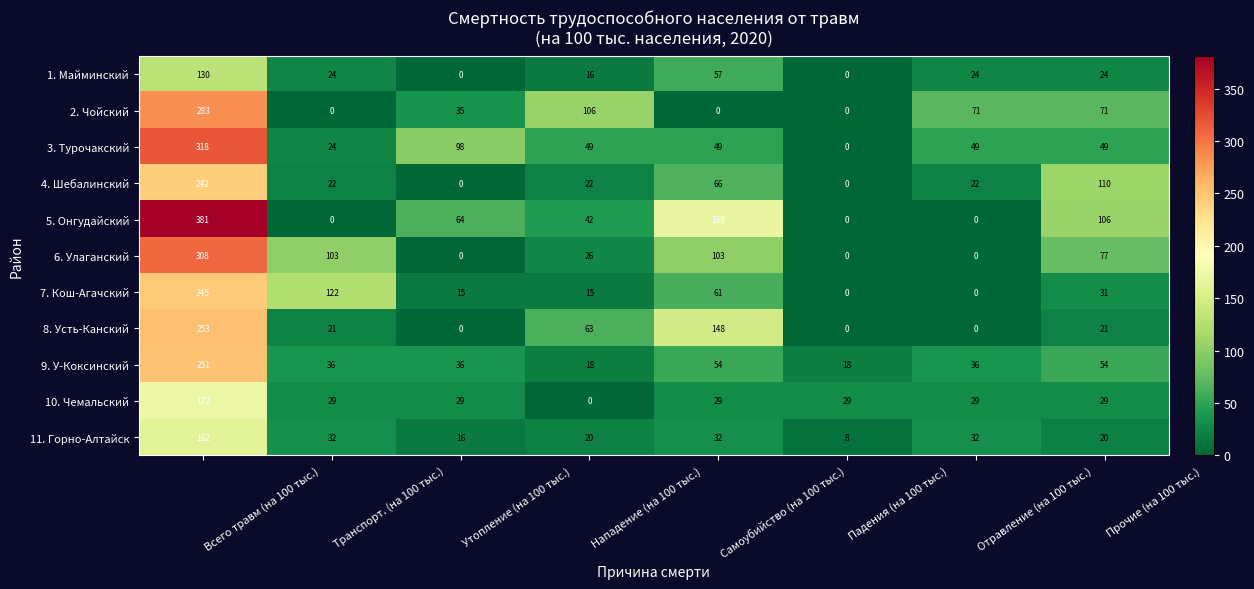

Between Транспорт. (на 100 тыс.) and Отравление (на 100 тыс.), which series saw the biggest shift?

7. Кош-Агачский